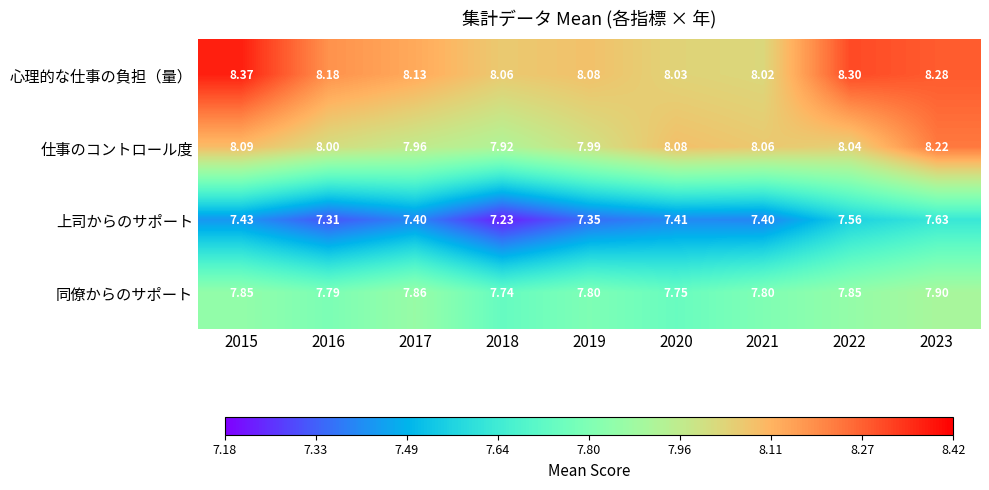

List the series in order of their overall mean, highest first.

心理的な仕事の負担（量）, 仕事のコントロール度, 同僚からのサポート, 上司からのサポート